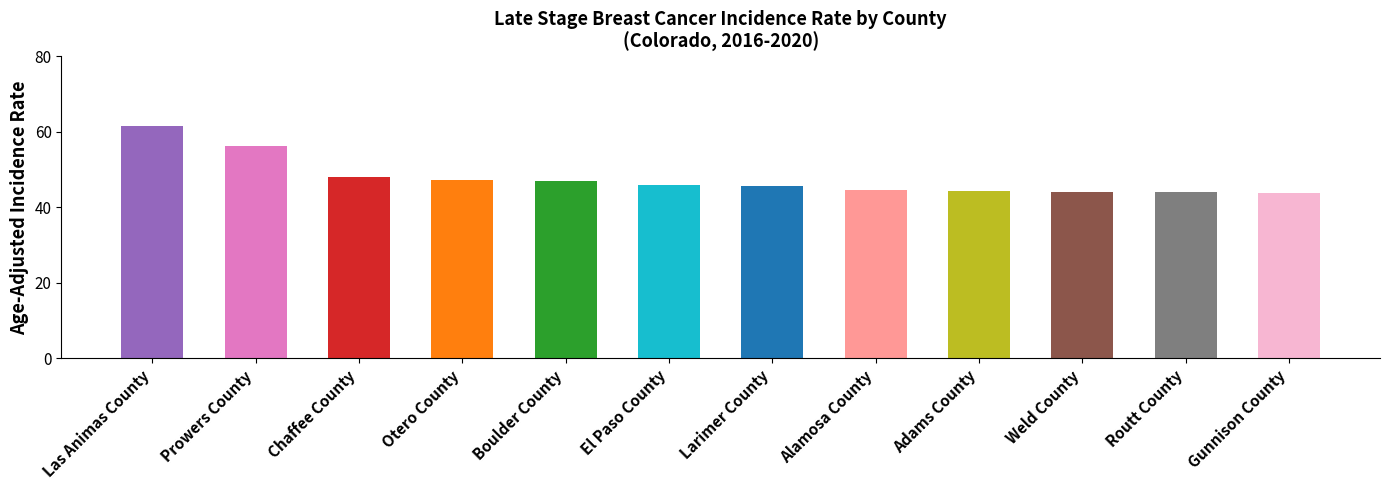

Reading left to right, list all the values displayed in this chart.

Las Animas County=61.6	Prowers County=56.2	Chaffee County=48.0	Otero County=47.2	Boulder County=46.9	El Paso County=46.0	Larimer County=45.6	Alamosa County=44.5	Adams County=44.4	Weld County=44.2	Routt County=44.0	Gunnison County=43.8